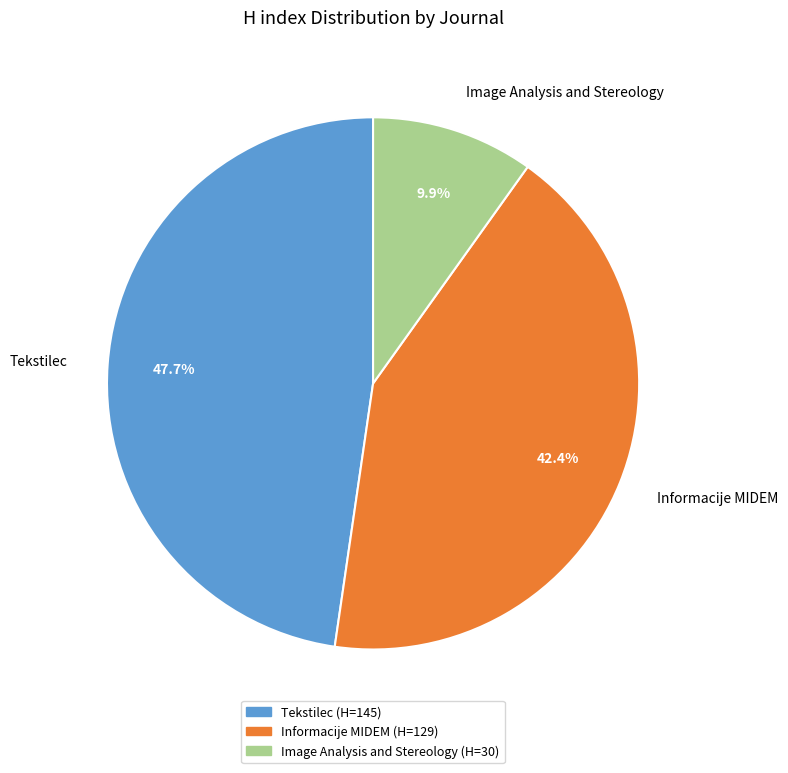

How many slices are in this pie chart?

3